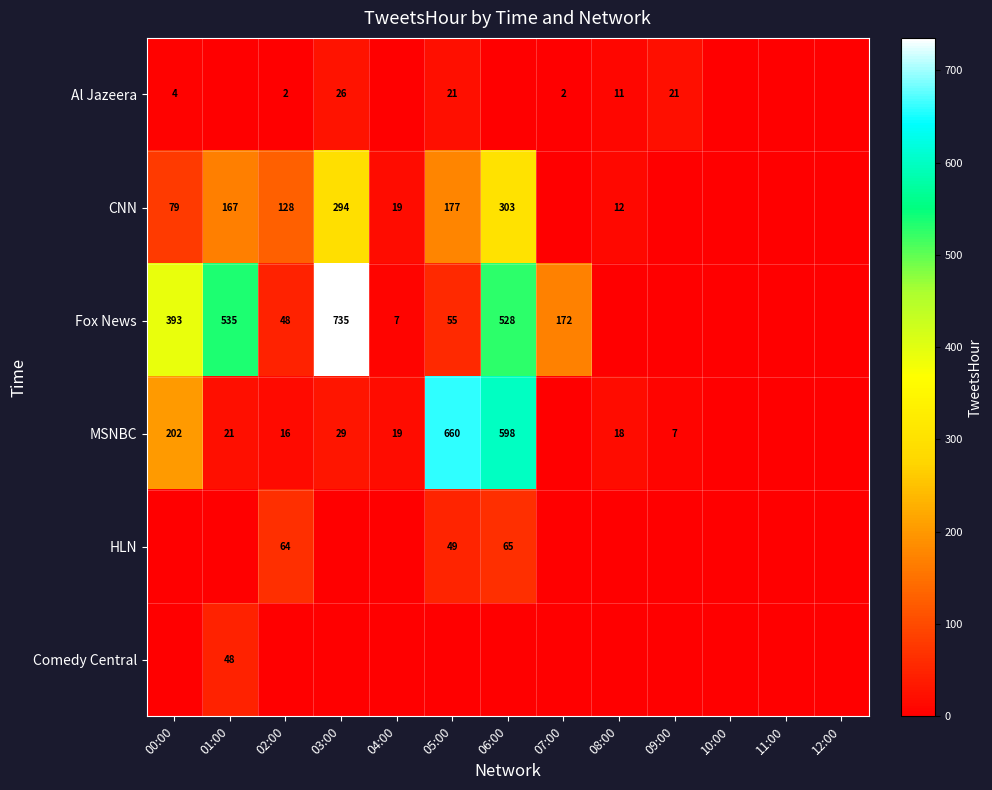

Is it true that MSNBC equals 44 at 03:00?

False